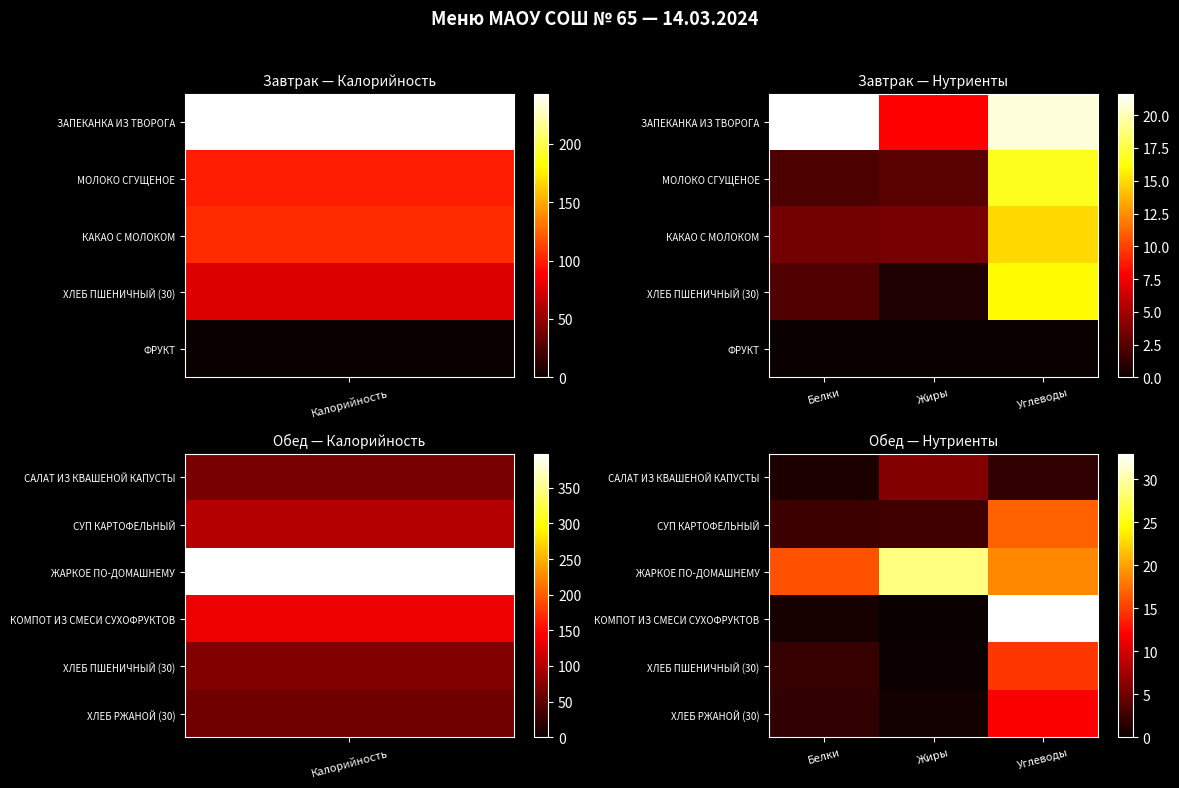

What is the total value across all series at Углеводы?

97.2